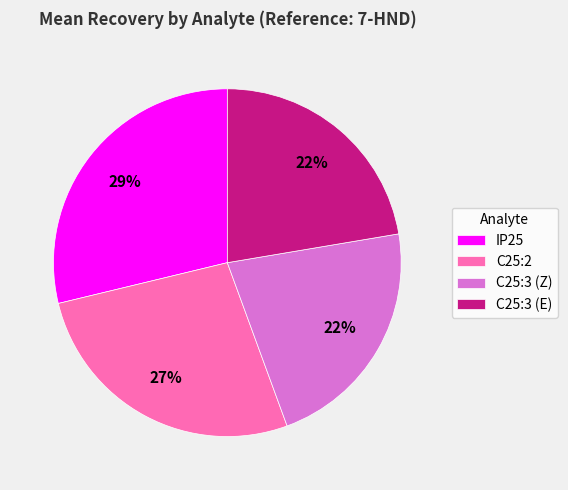

Between C25:2 and IP25, which is larger?

IP25